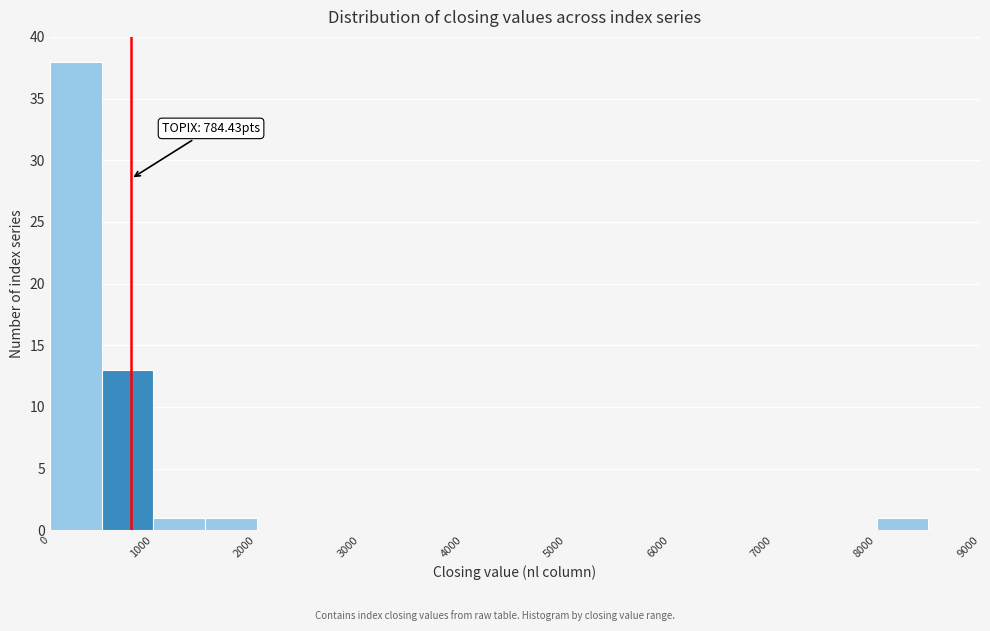

Over which range of the x-axis is the bar tallest?

0 to 500